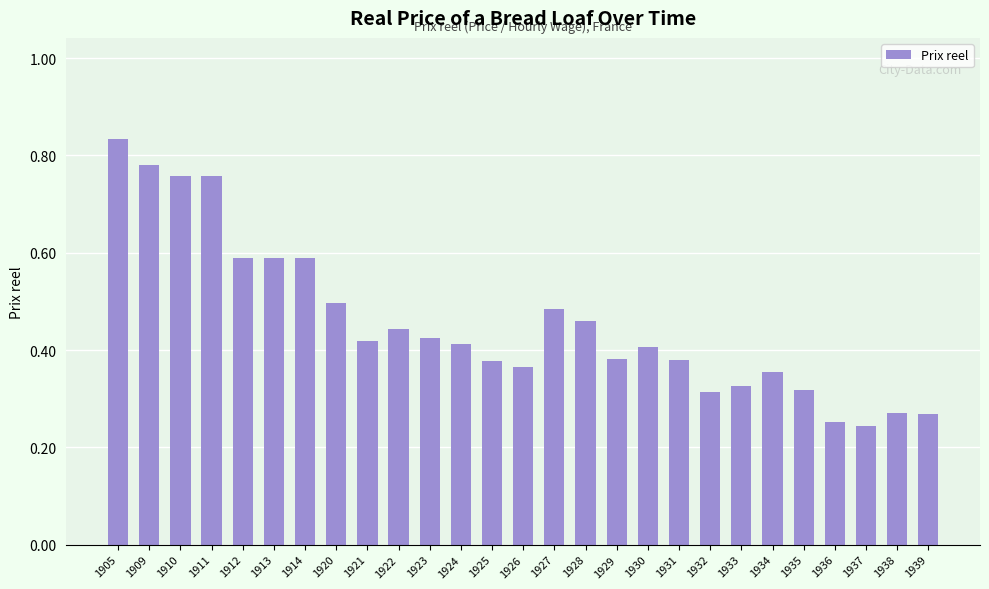

Which category has the highest value across all series?

1905